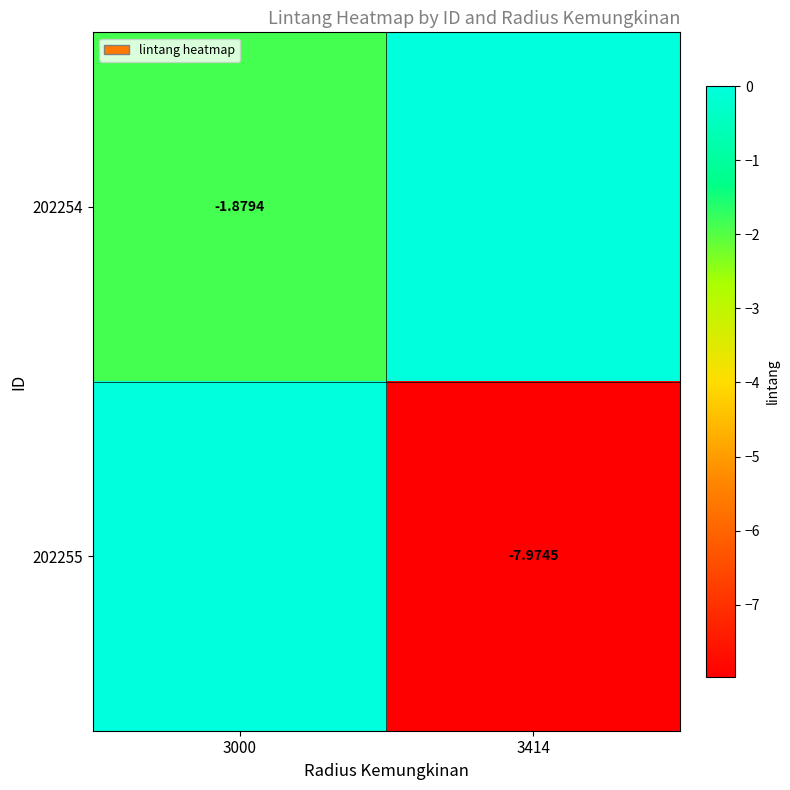

Is the value of 202254 at 3000 greater than the value of 202255 at 3414?

Yes